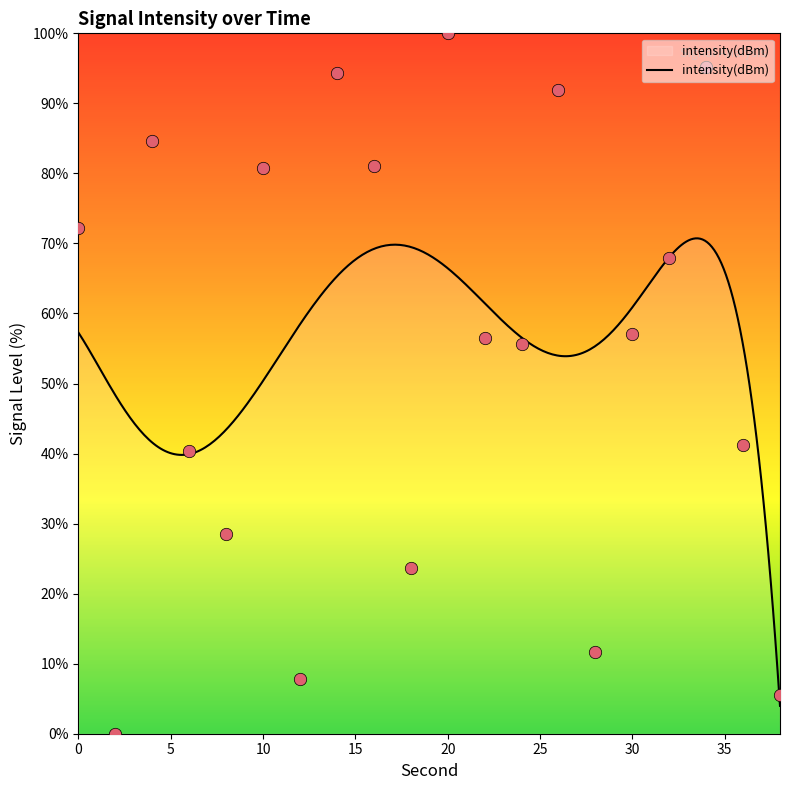

Which has a higher value, 34 or 10?

34